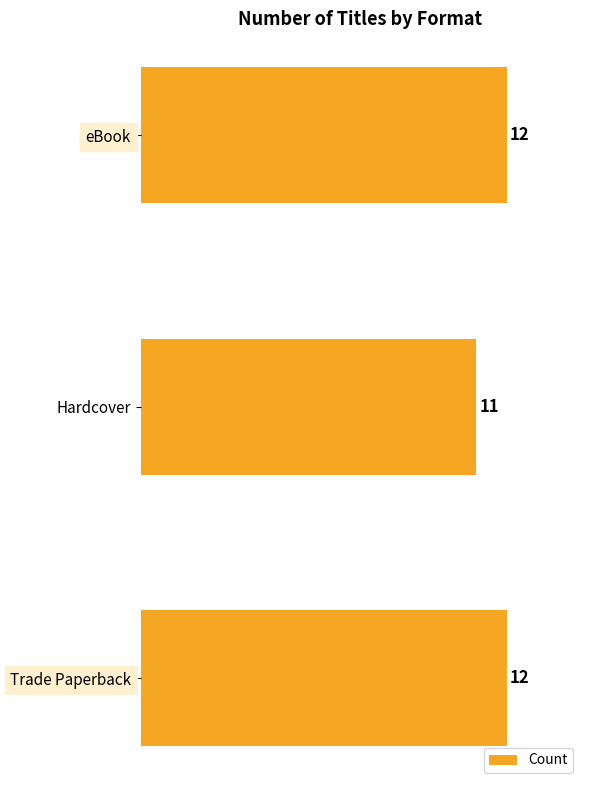

What is the maximum value shown in the chart?

12